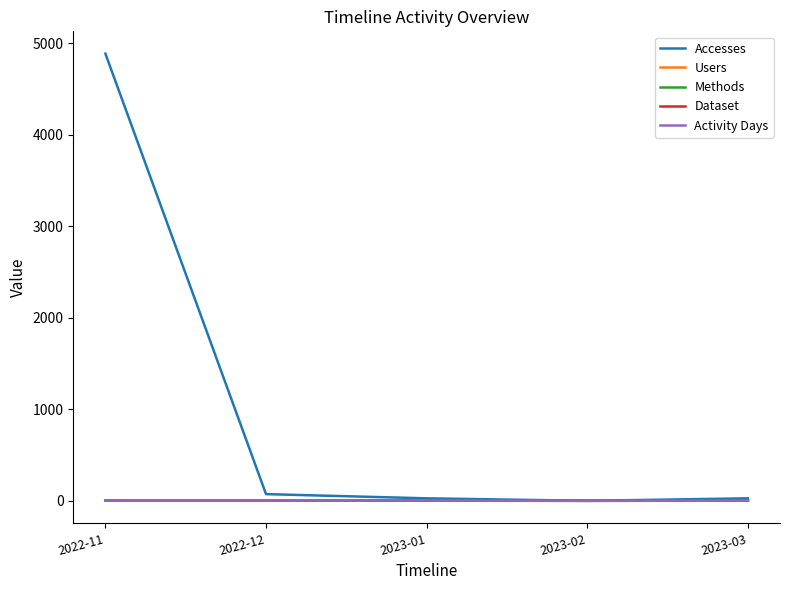

How many lines are shown in the chart?

5